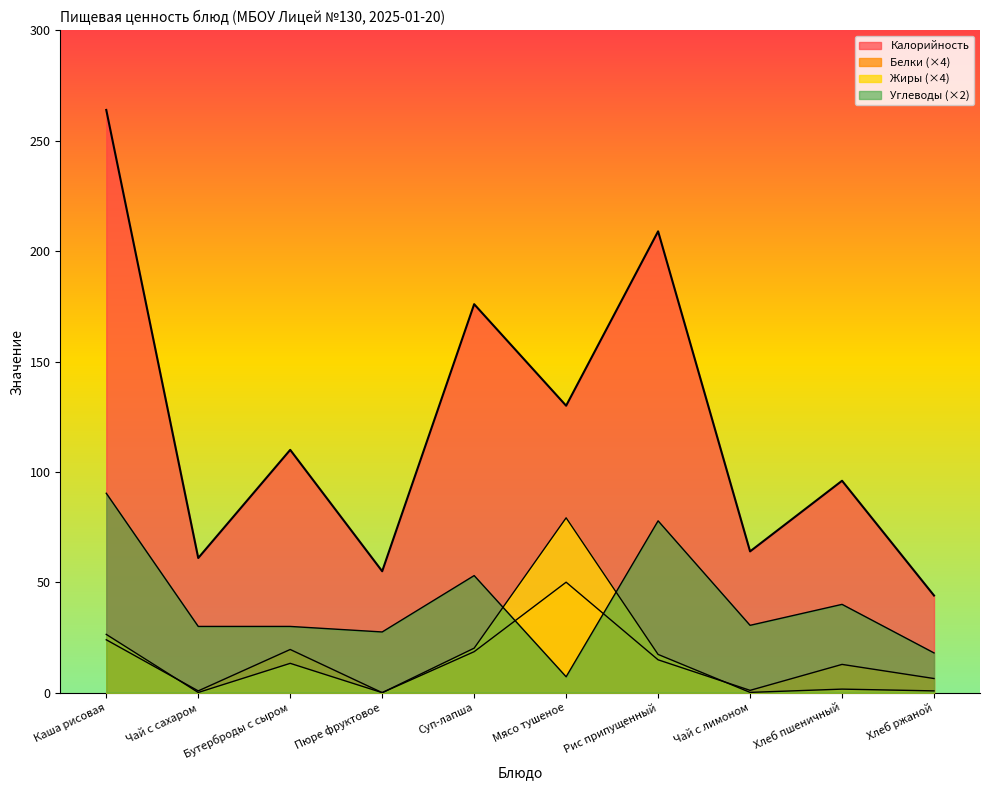

Between Бутерброды с сыром and Рис припущенный, which series saw the biggest shift?

Калорийность